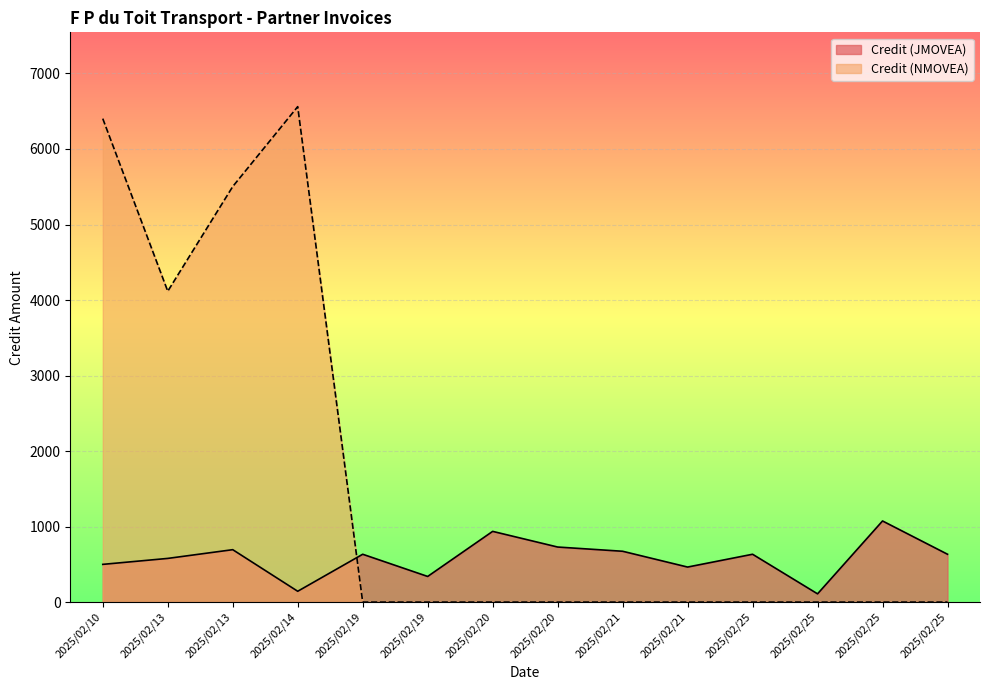

At which category is the sum across all series the highest?

2025/02/10